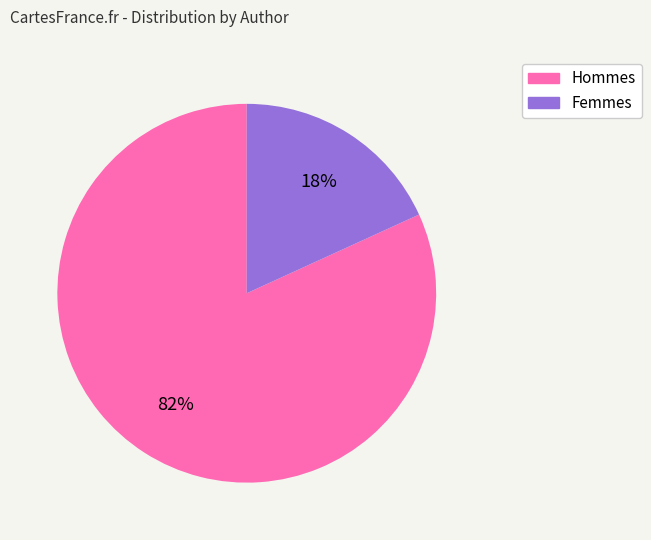

To the nearest percent, what is the difference between the largest and smallest slice percentages?

64%